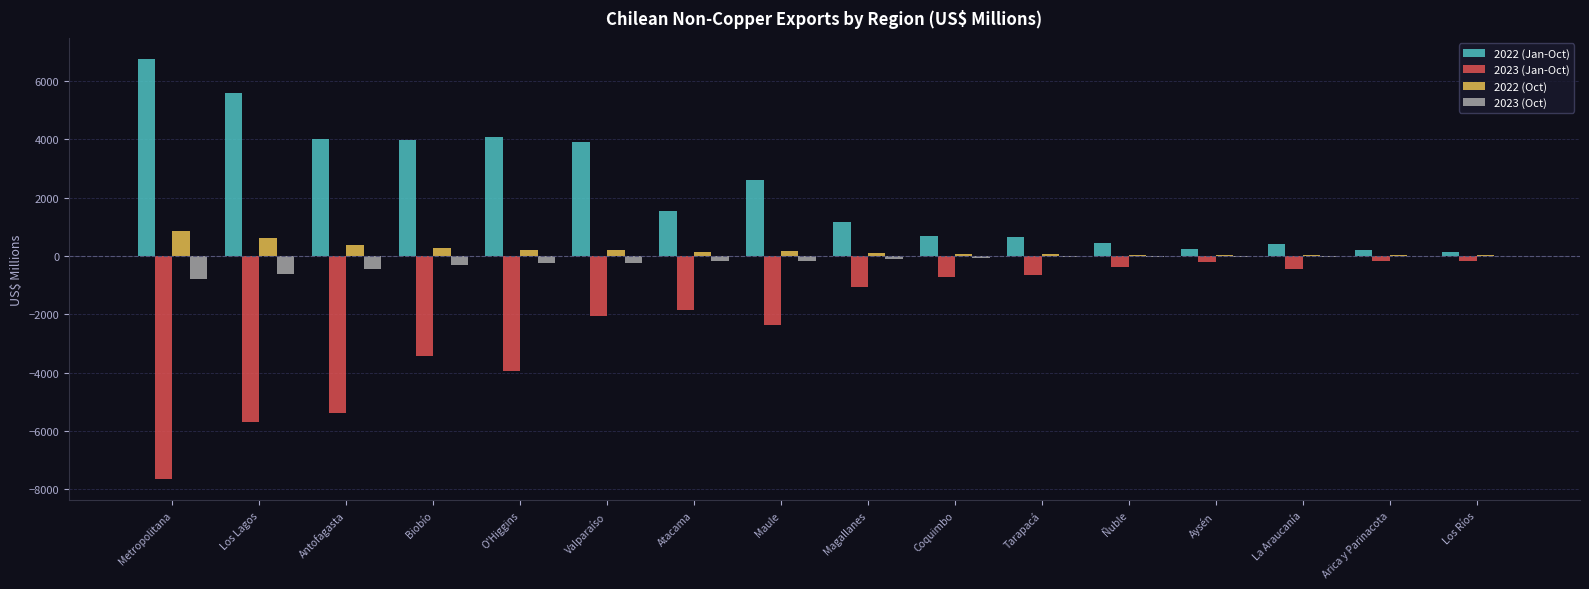

Which series has the largest range (max minus min)?

2023 (Jan-Oct)